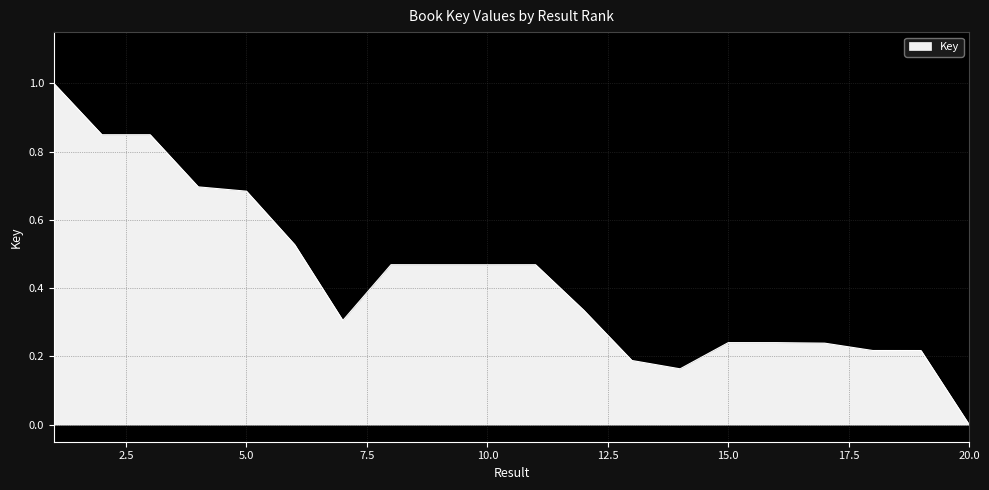

What is the maximum value shown in the chart?

1.0